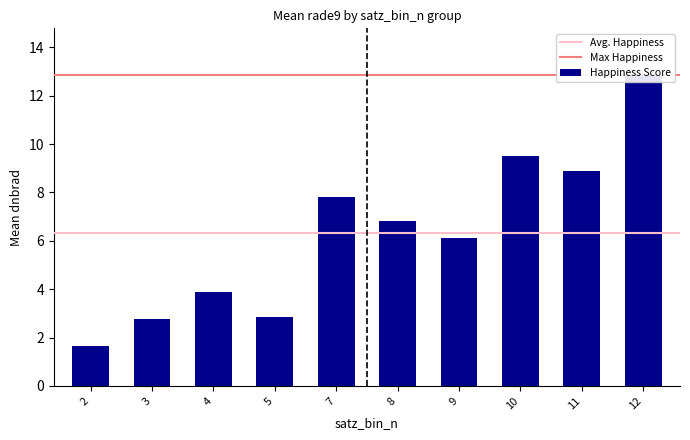

What is the difference between the second highest and second lowest values?

6.8